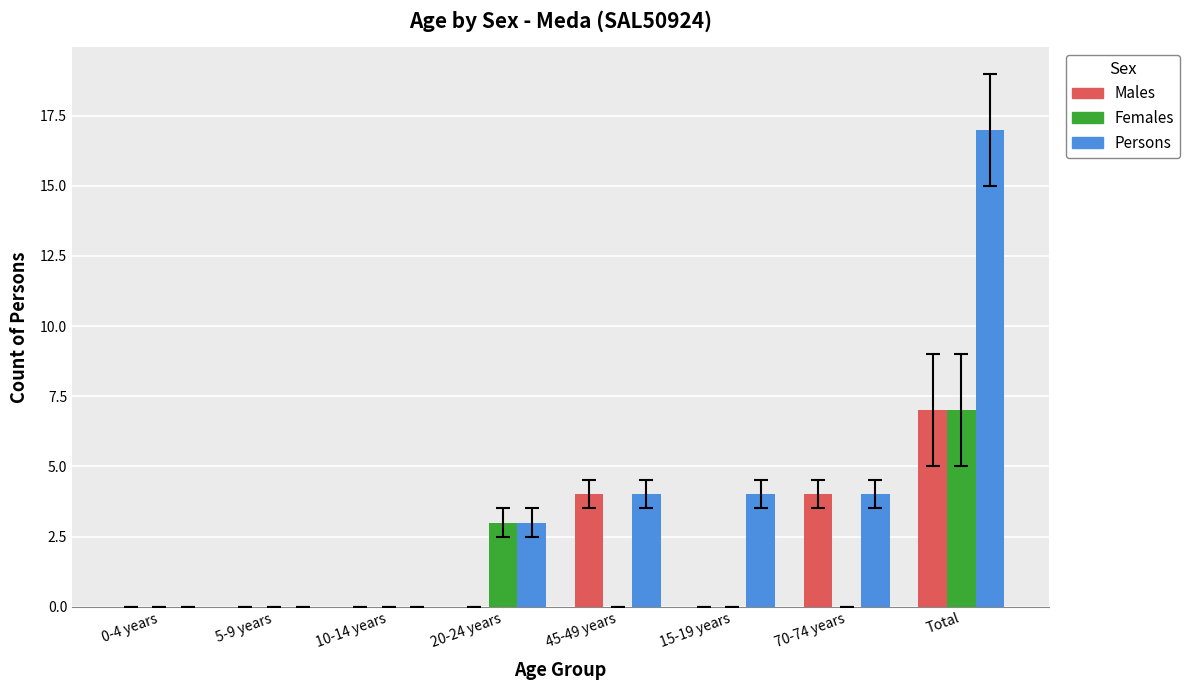

What is the greatest value displayed?

17